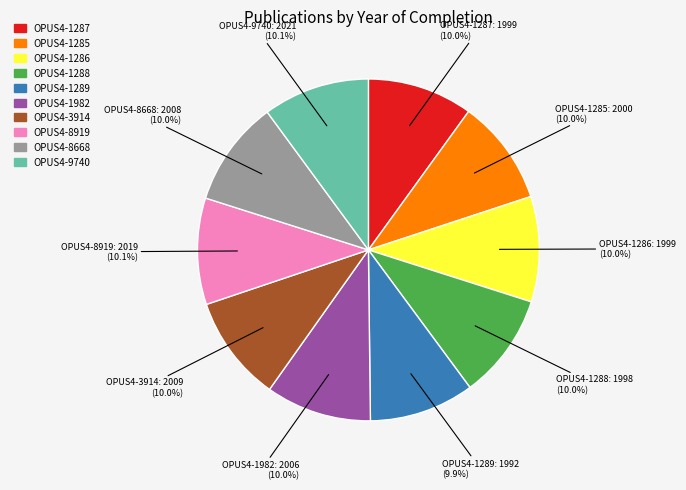

True or false: OPUS4-1287 accounts for 1% of the total.

False